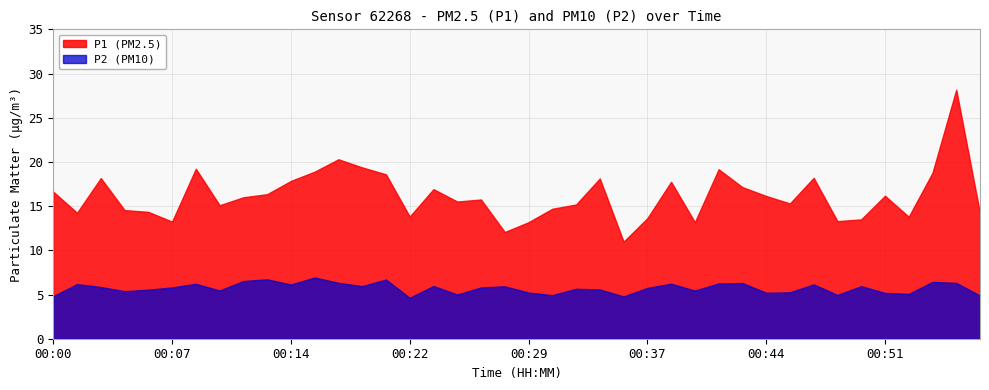

Does the chart have visible grid lines?

Yes